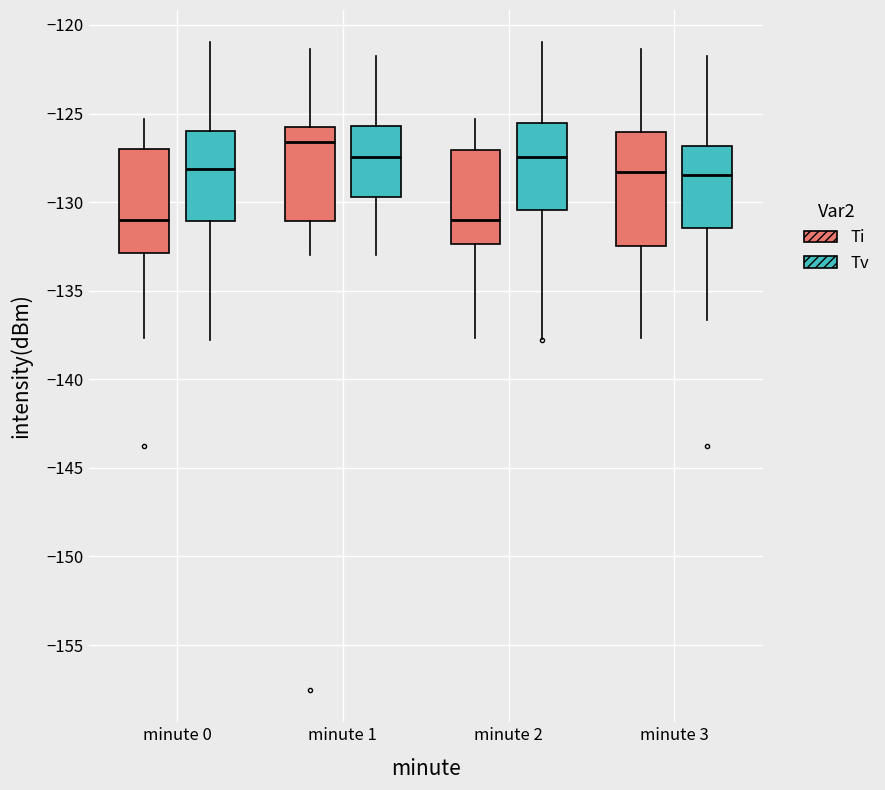

Where is the upper edge of the box for minute 0 (Tv) on the y-axis? The values are not printed on the chart, so give them approximately, as read against the axis.

-126.0